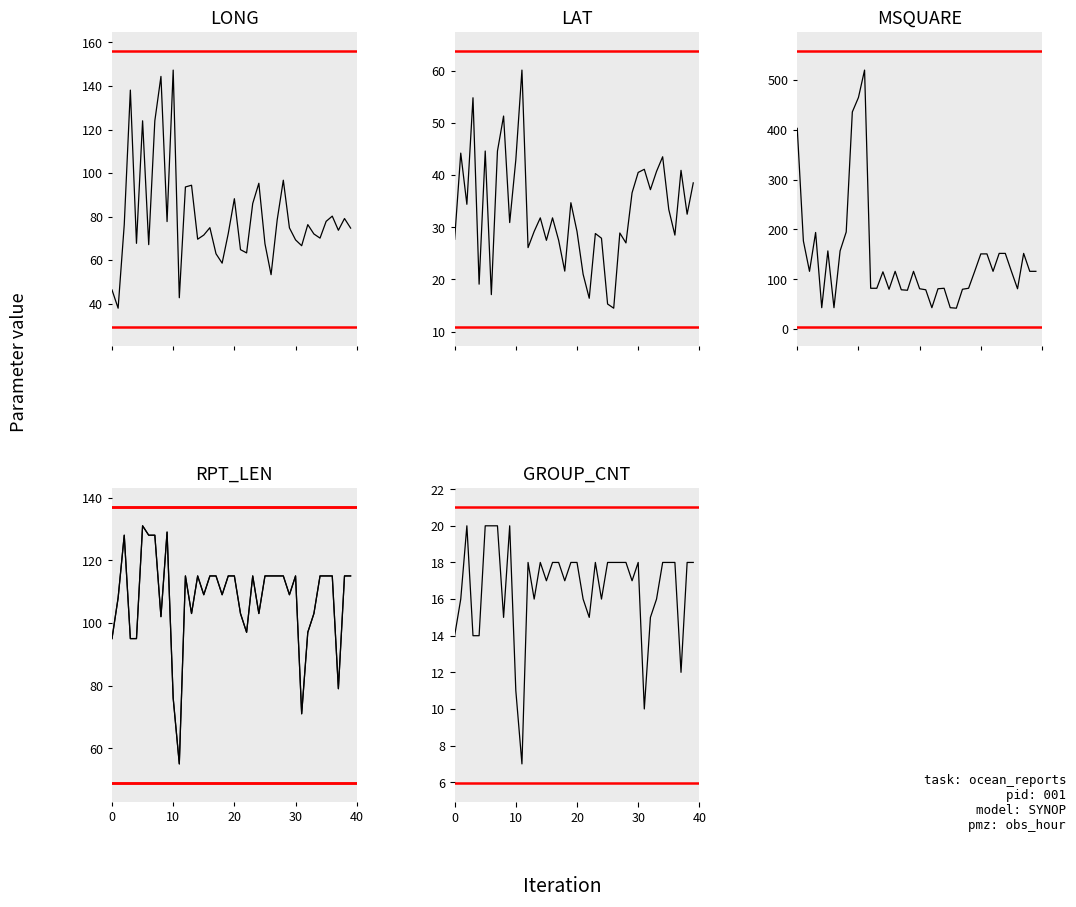

What is the average value of the MSQUARE series?

142.2